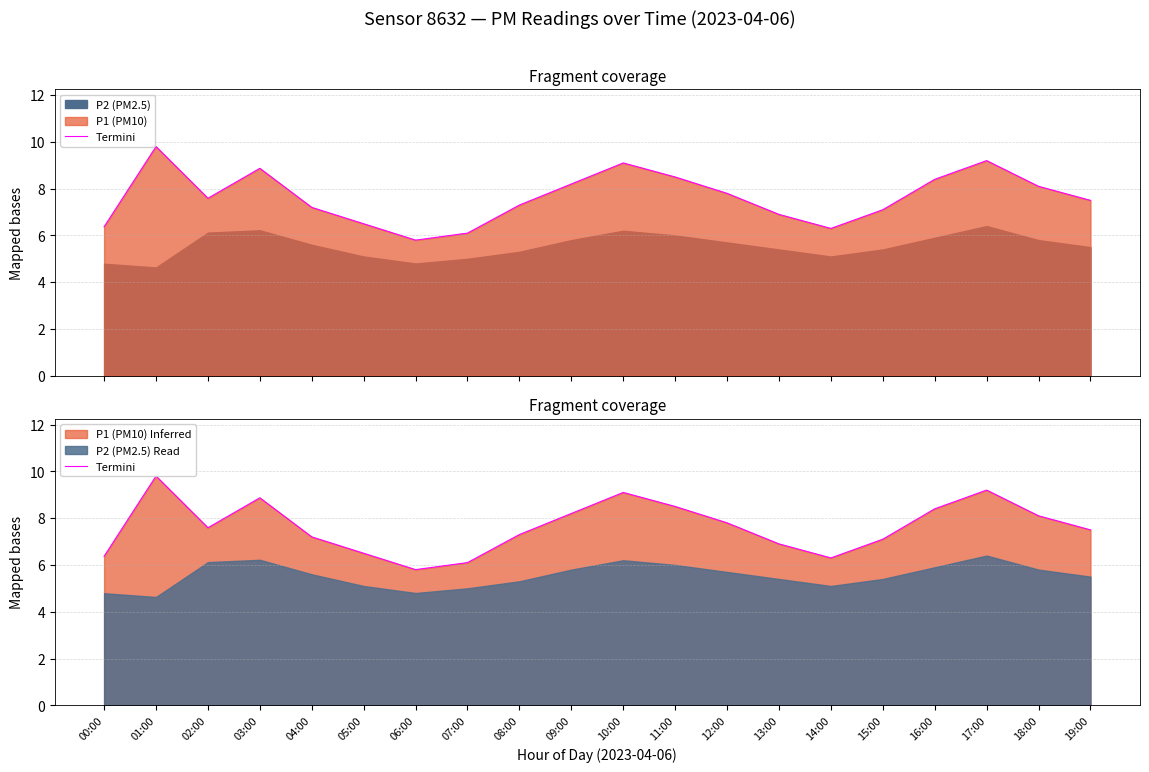

Reading left to right, list all the values displayed in this chart.

6.4	9.8	7.6	8.9	7.2	6.5	5.8	6.1	7.3	8.2	9.1	8.5	7.8	6.9	6.3	7.1	8.4	9.2	8.1	7.5